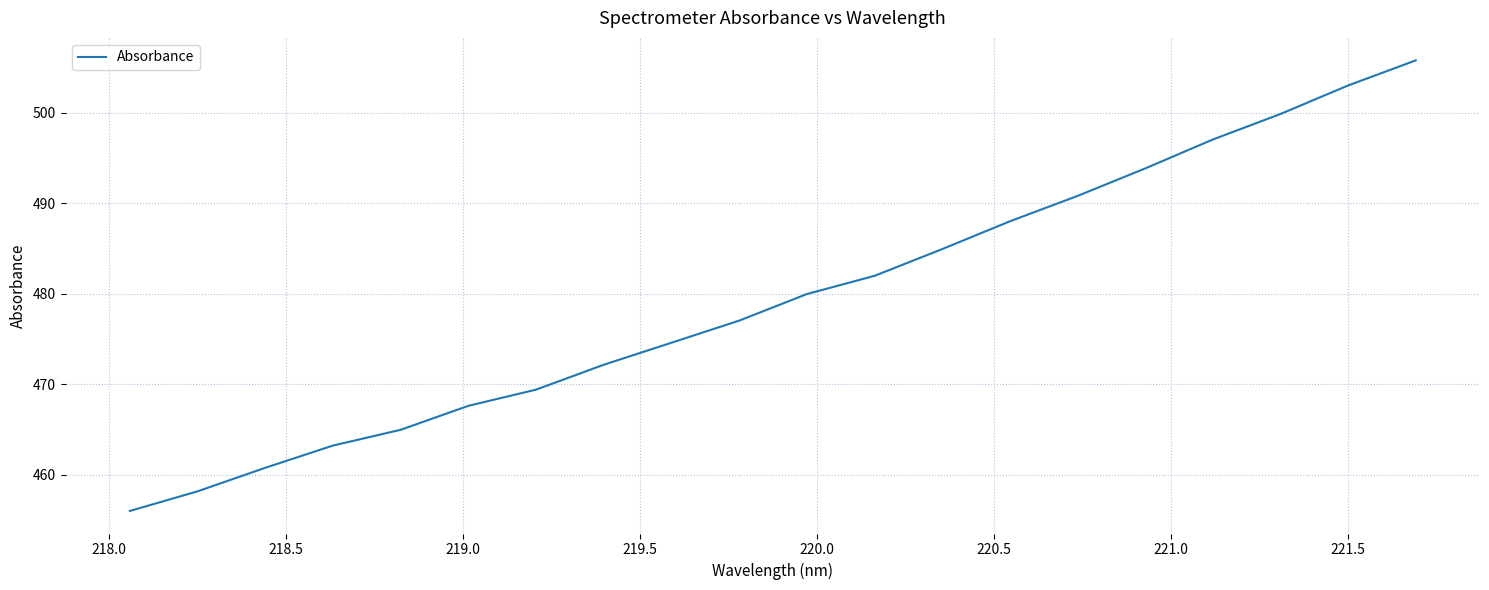

What is the minimum value shown in the chart?

456.0